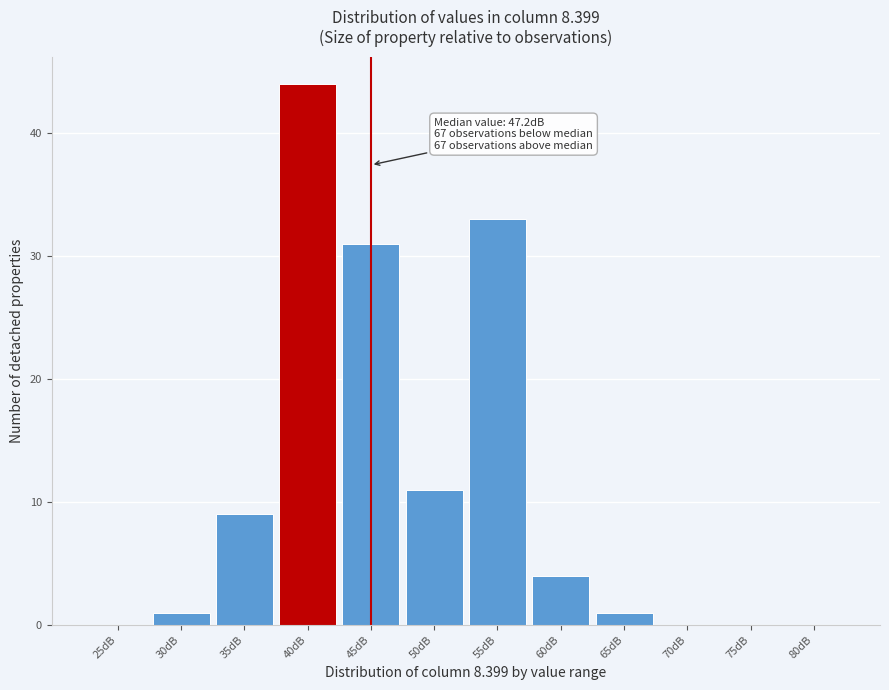

Reading left to right, what are all the values shown in this chart?

25dB=0	30dB=1	35dB=9	40dB=44	45dB=31	50dB=11	55dB=33	60dB=4	65dB=1	70dB=0	75dB=0	80dB=0